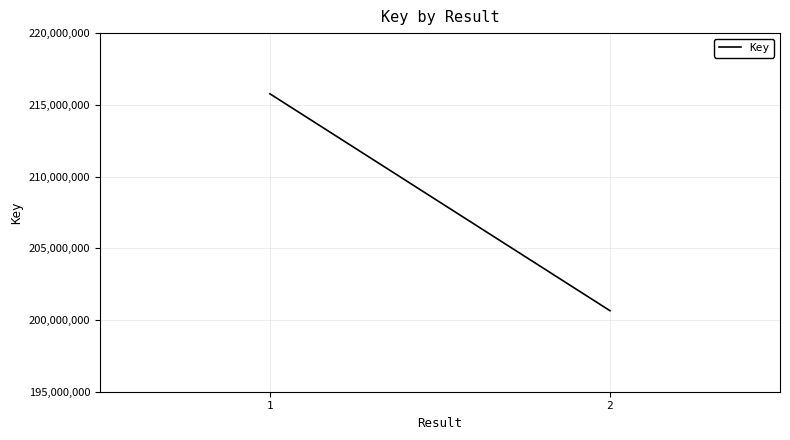

Rank the categories by value from lowest to highest.

2, 1